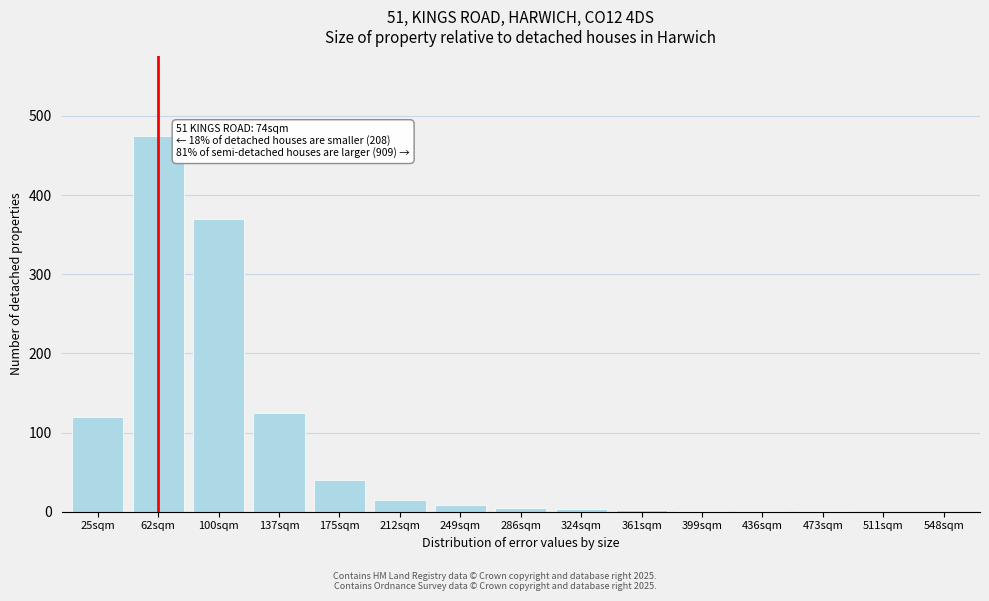

What is the sum of all values?

1166